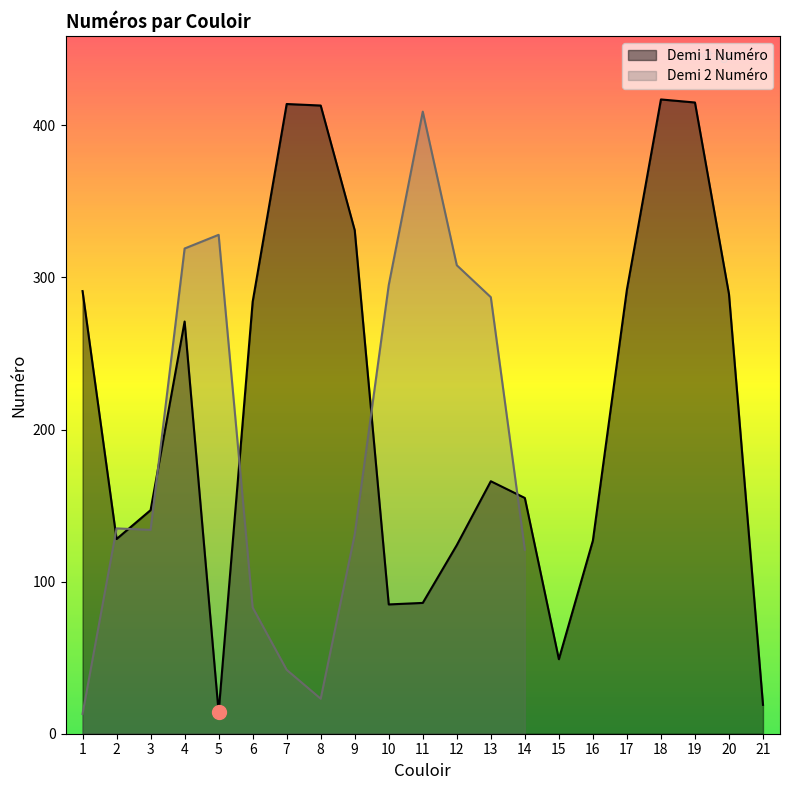

The chart shows a value of 289 at 20. True or false?

True